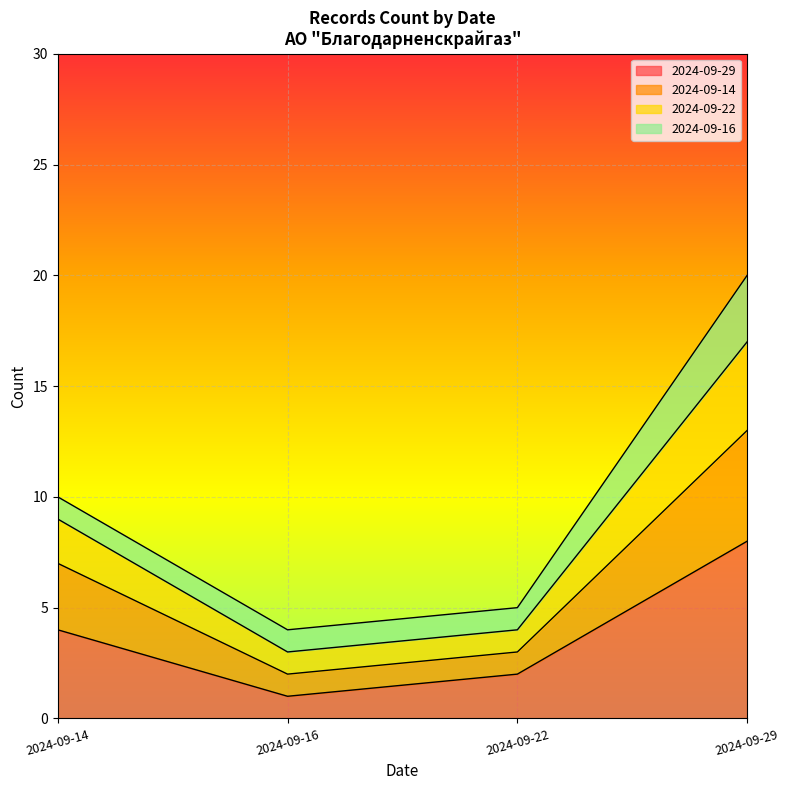

List the series in order of their peak value, highest first.

2024-09-29, 2024-09-14, 2024-09-22, 2024-09-16